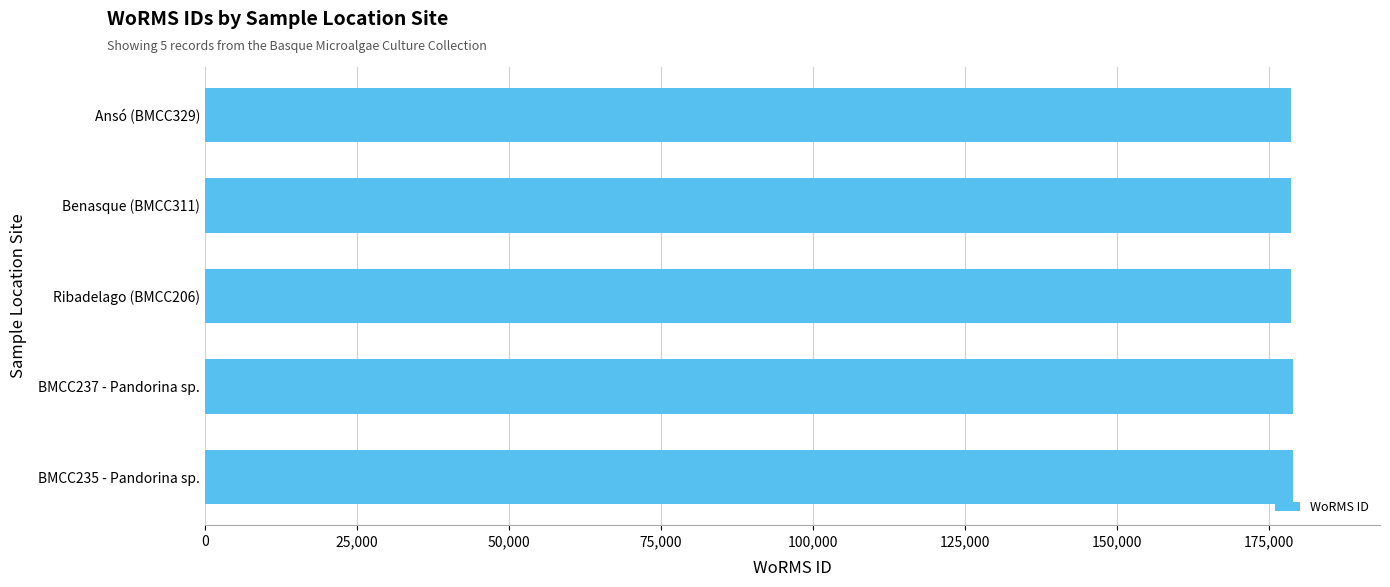

The value at BMCC235 - Pandorina sp. is 83629. True or false?

False